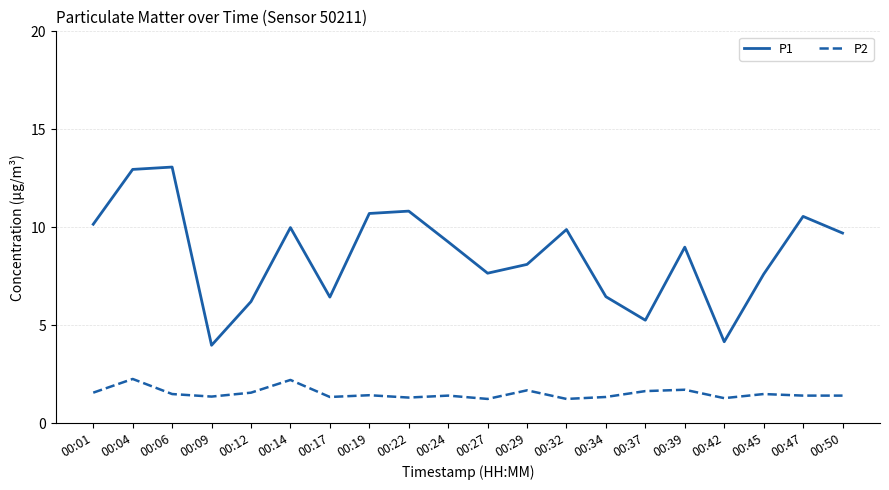

What is the spread (max minus min) of values at 00:17?

5.1